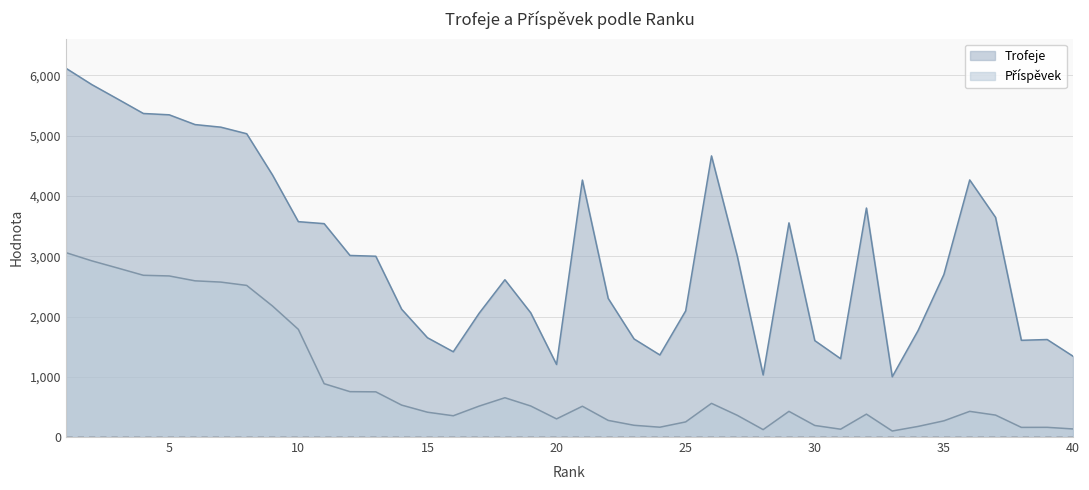

What value does the Příspěvek series have at 10, to the nearest 10?

1790